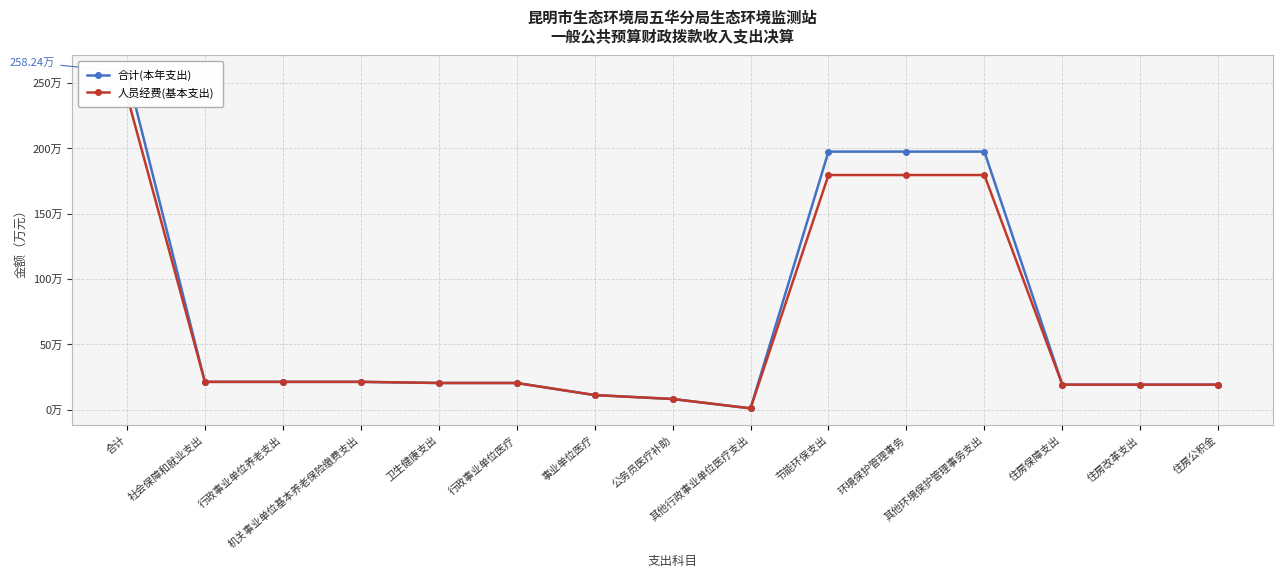

Which series changed the most between 机关事业单位基本养老保险缴费支出 and 住房公积金?

合计(本年支出)